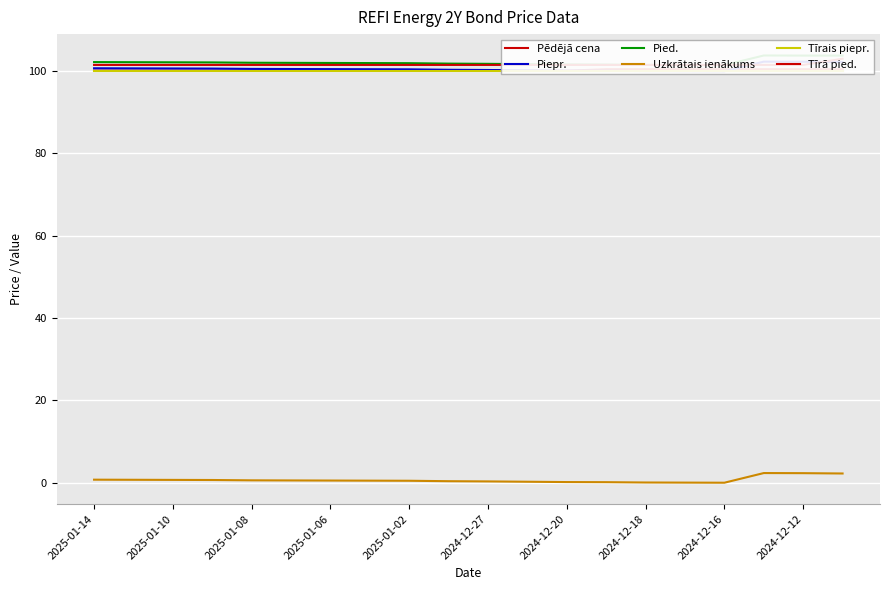

What is the maximum value for Uzkrātais ienākums?

2.3